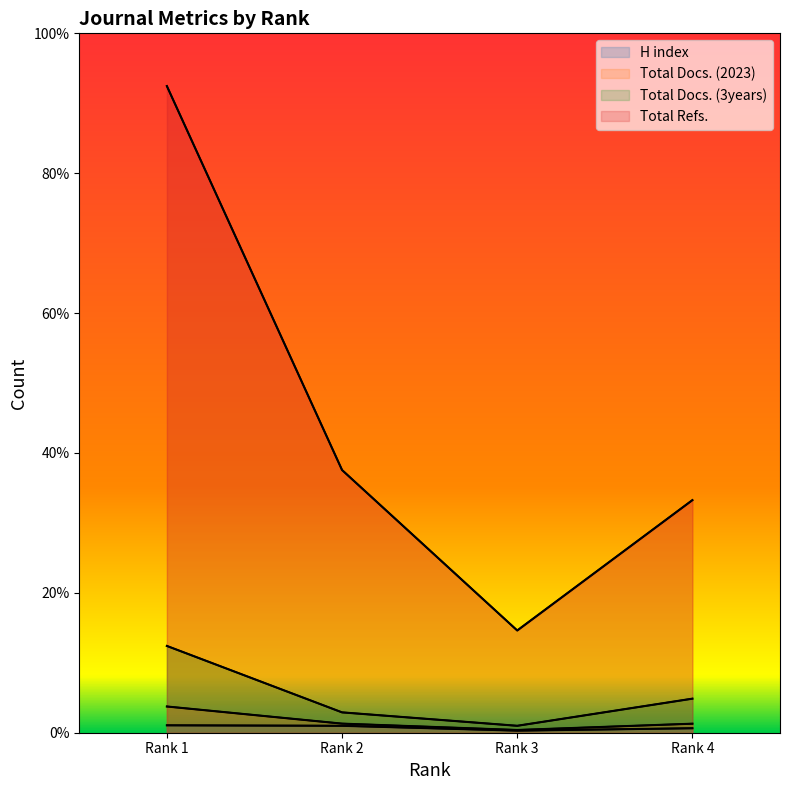

Between Rank 2 and Rank 1, which is larger?

Rank 1